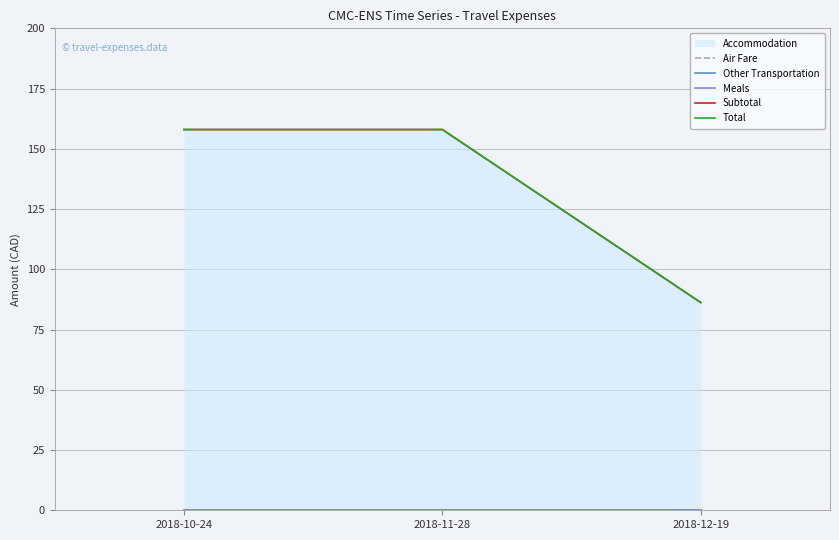

Reading right to left, transcribe all the data shown in this chart.

Air Fare: 0.0	0.0	0.0
Other Transportation: 0.0	0.0	0.0
Meals: 0.0	0.0	0.0
Subtotal: 86.2	158.0	158.0
Total: 86.2	158.0	158.0